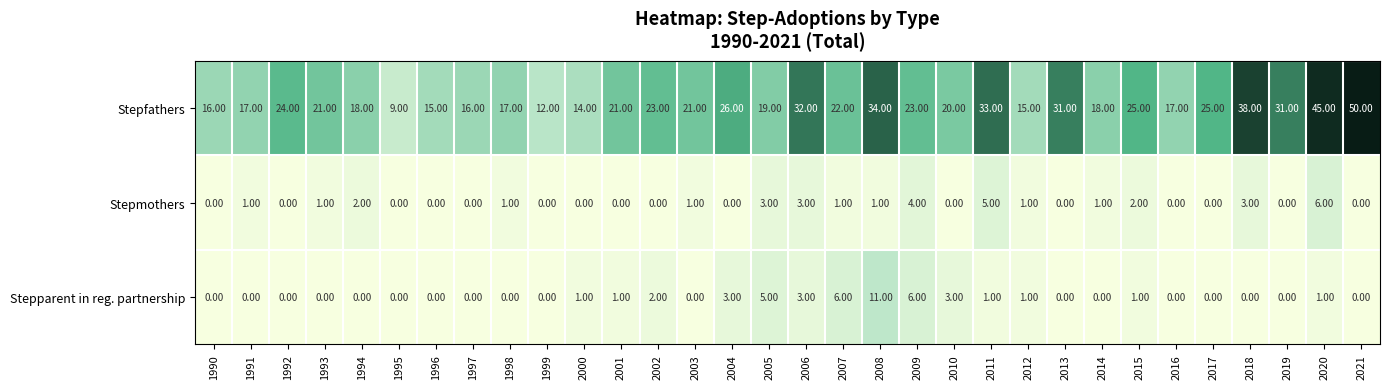

Which series has the largest range (max minus min)?

Stepfathers